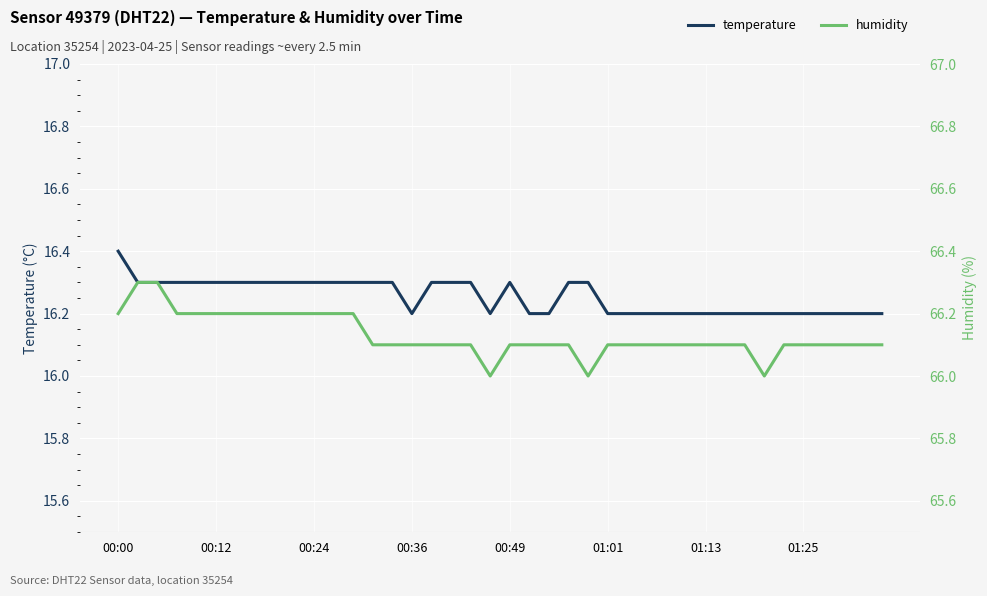

True or false: temperature and humidity cross at least once.

False